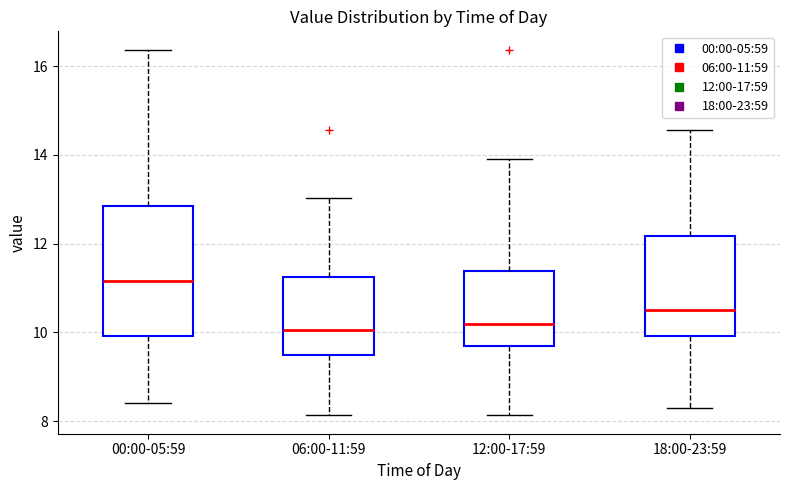

Which box is the tallest, from its lower edge to its upper edge?

00:00-05:59